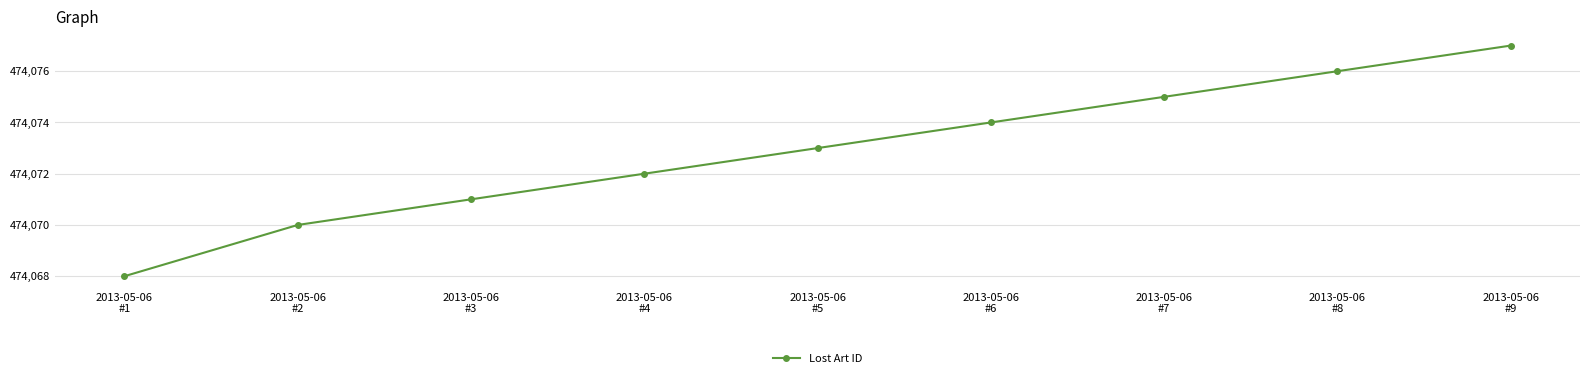

List the labels in order of value, smallest first.

2013-05-06
#1, 2013-05-06
#2, 2013-05-06
#3, 2013-05-06
#4, 2013-05-06
#5, 2013-05-06
#6, 2013-05-06
#7, 2013-05-06
#8, 2013-05-06
#9